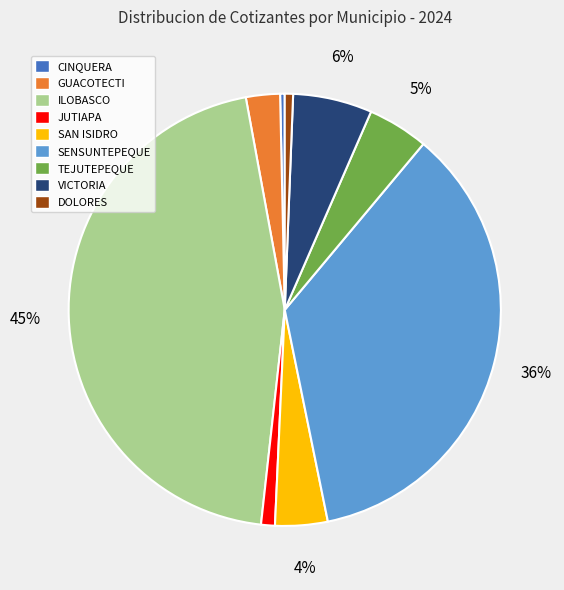

What percentage is the TEJUTEPEQUE slice, to the nearest percent?

5%